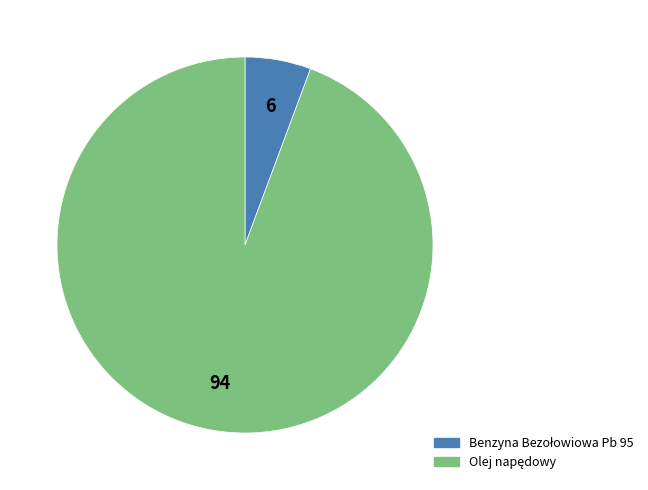

Does any single category account for the majority?

Yes